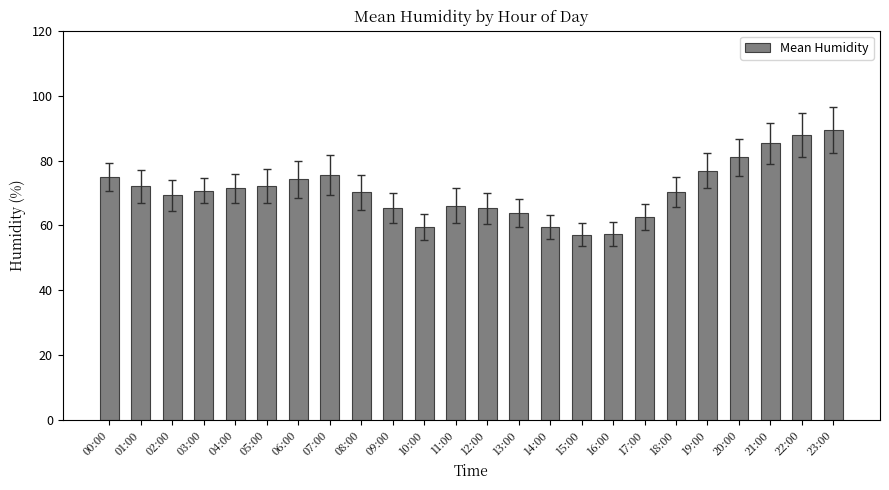

The value at 13:00 is 63.8. True or false?

True